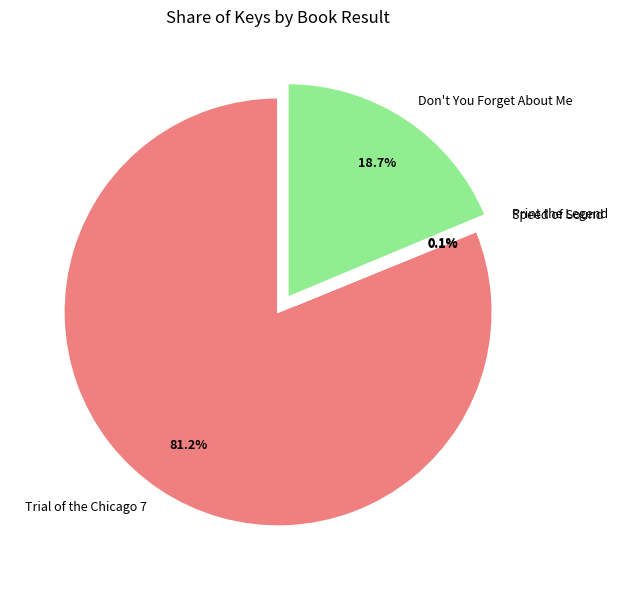

Does any single category account for the majority?

Yes